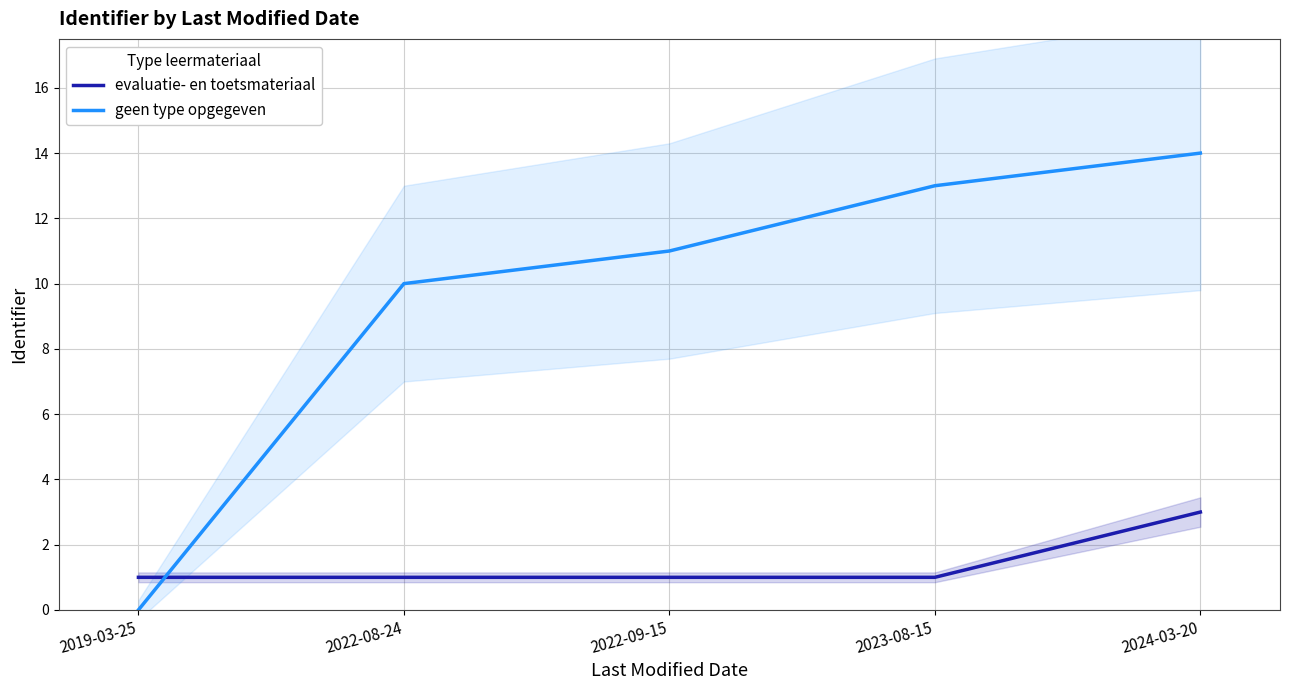

The value of evaluatie- en toetsmateriaal at 2023-08-15 is 1. True or false?

False